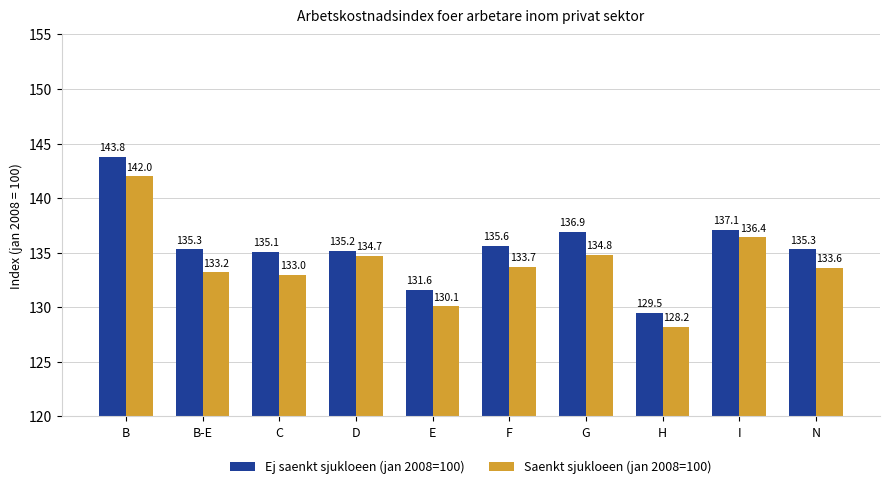

Reading left to right, transcribe all the data shown in this chart.

Ej saenkt sjukloeen (jan 2008=100): 143.8	135.3	135.1	135.2	131.6	135.6	136.9	129.5	137.1	135.3
Saenkt sjukloeen (jan 2008=100): 142.0	133.2	133.0	134.7	130.1	133.7	134.8	128.2	136.4	133.6